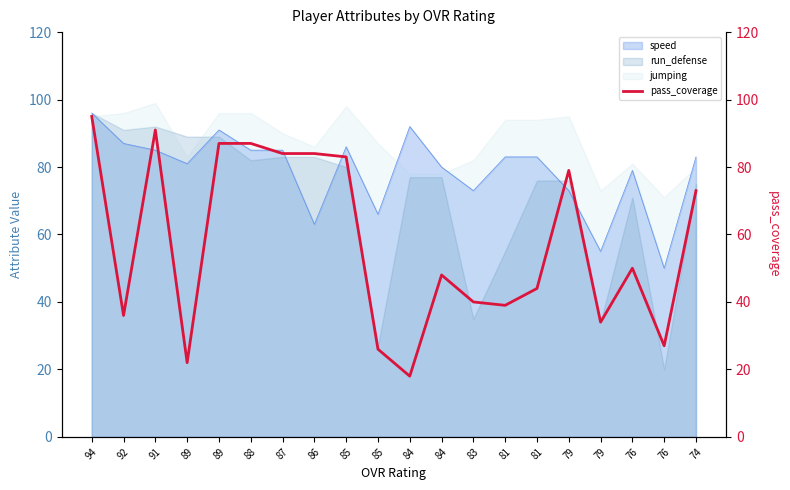

What is the sum of the values at 74 and 79?

152